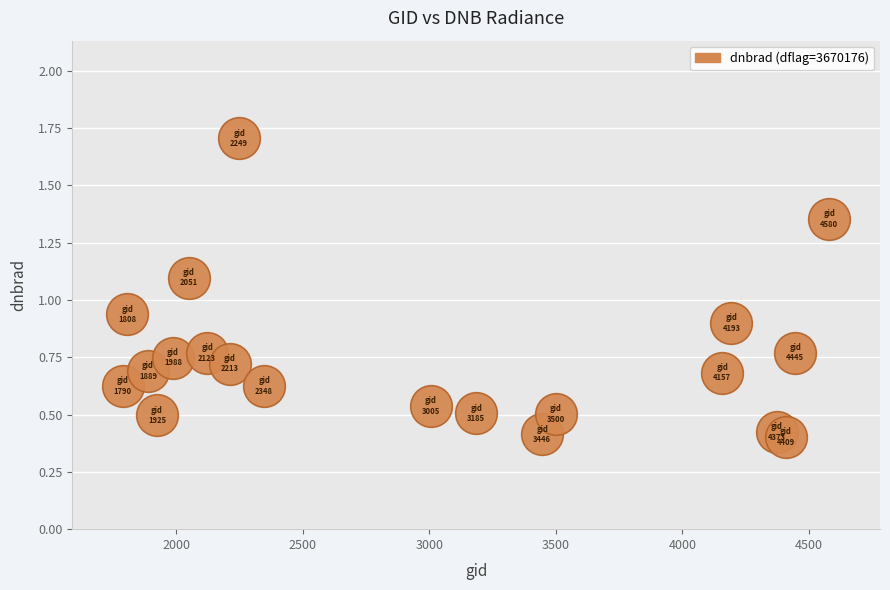

What is the range of X values (max minus min)?

2790.0